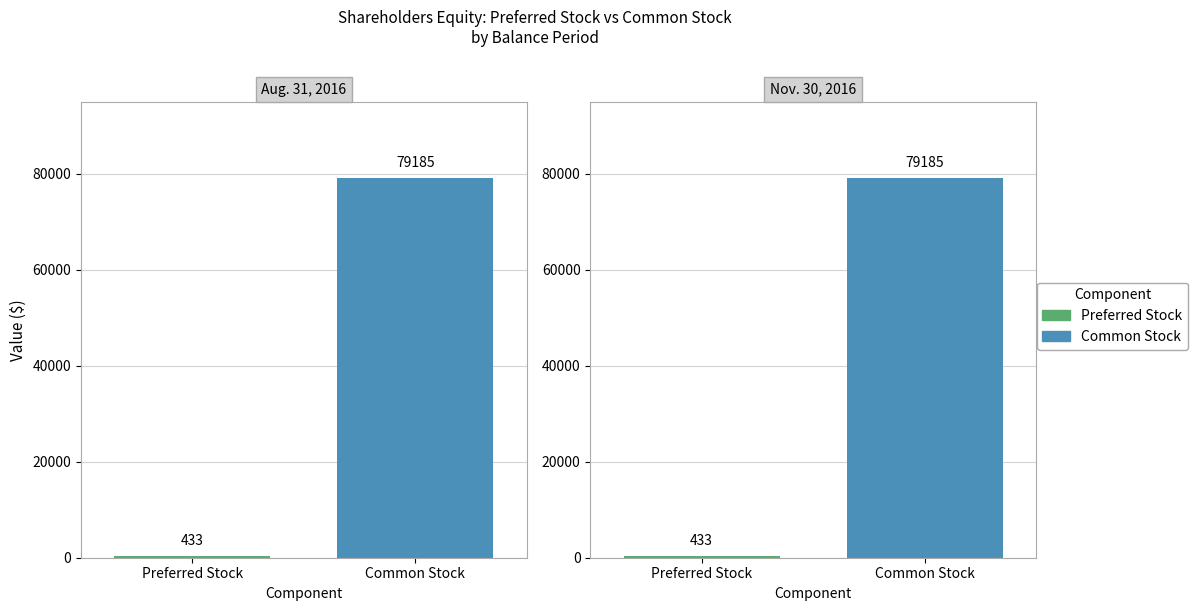

At Nov. 30, 2016, list the series in order from largest to smallest.

Common Stock, Preferred Stock